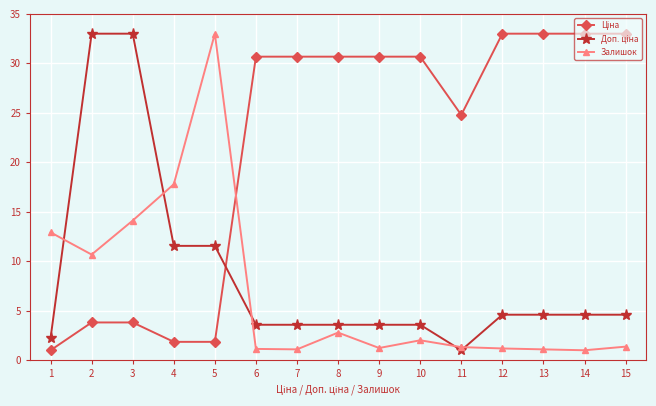

What is the value of the Залишок point at the 13th from the left?

1.1